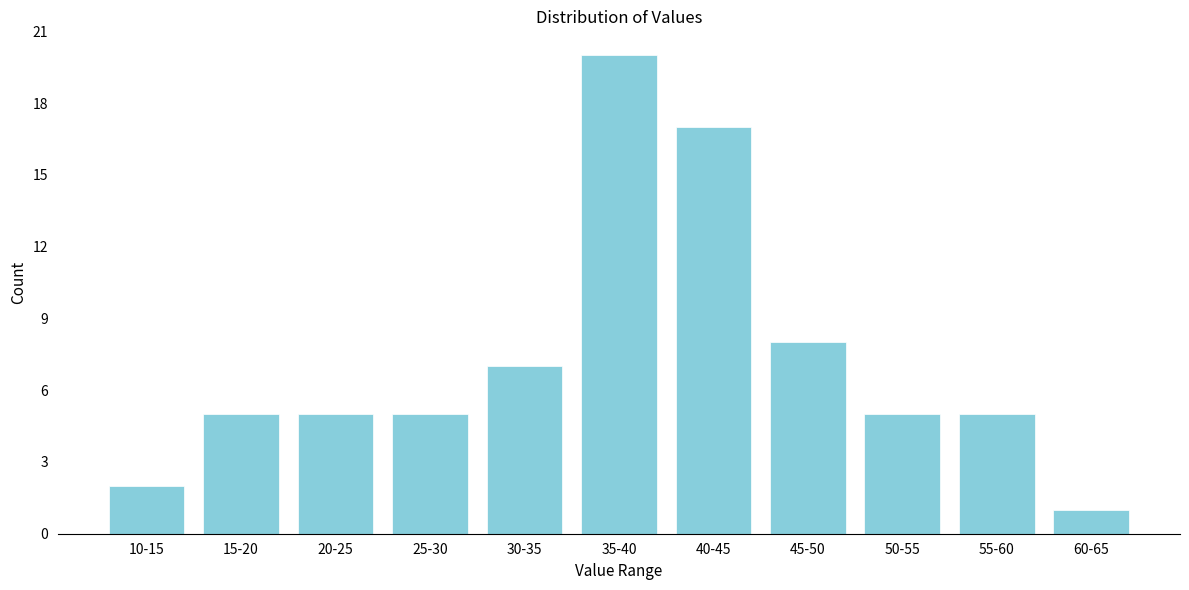

Reading left to right, extract all data points from this chart.

10-15=2	15-20=5	20-25=5	25-30=5	30-35=7	35-40=20	40-45=17	45-50=8	50-55=5	55-60=5	60-65=1